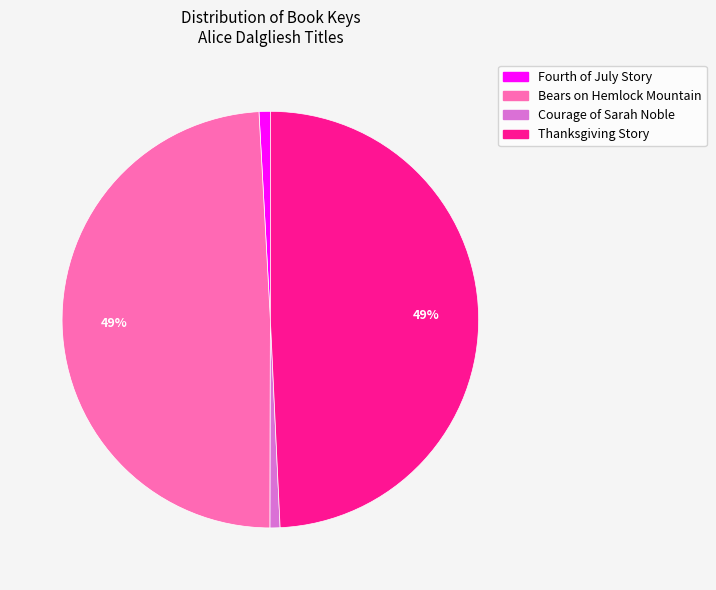

Between Fourth of July Story and Thanksgiving Story, which is larger?

Thanksgiving Story